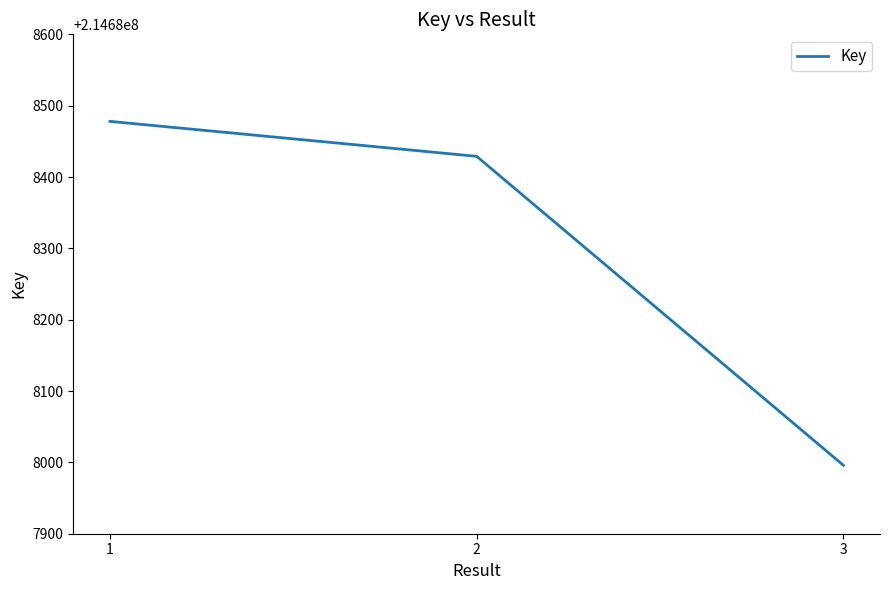

True or false: the data shows 214688478 at 1.

True